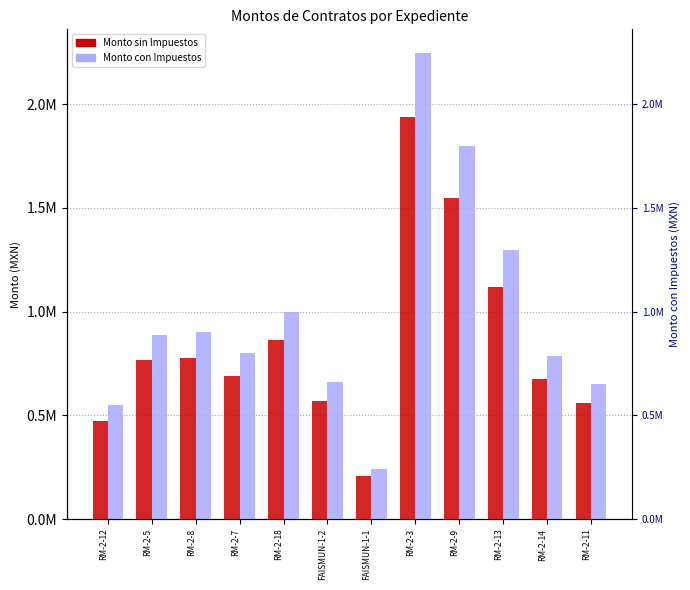

What is the greatest value displayed?

2248666.4